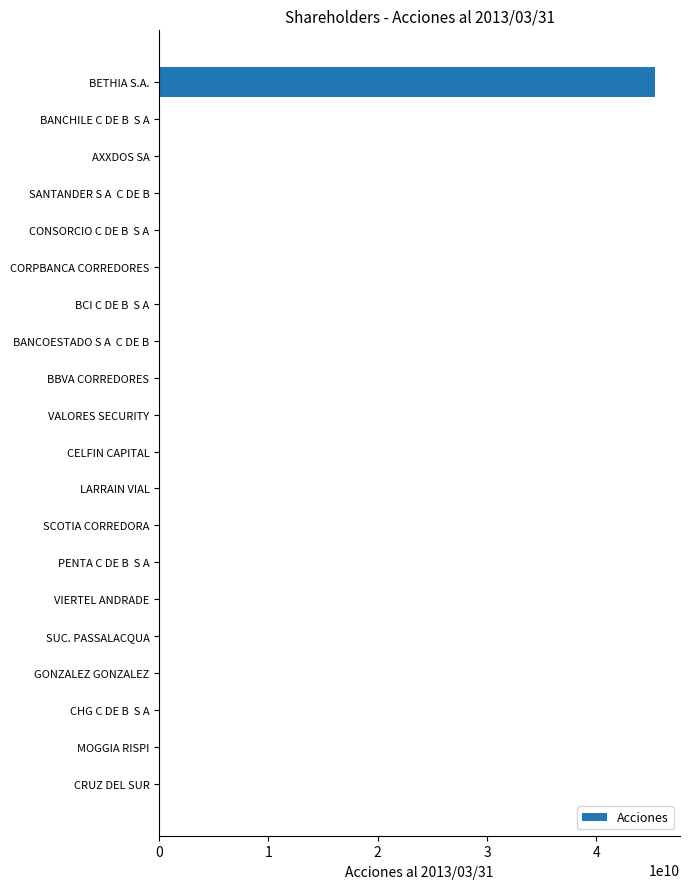

Count the number of data series in this chart.

1